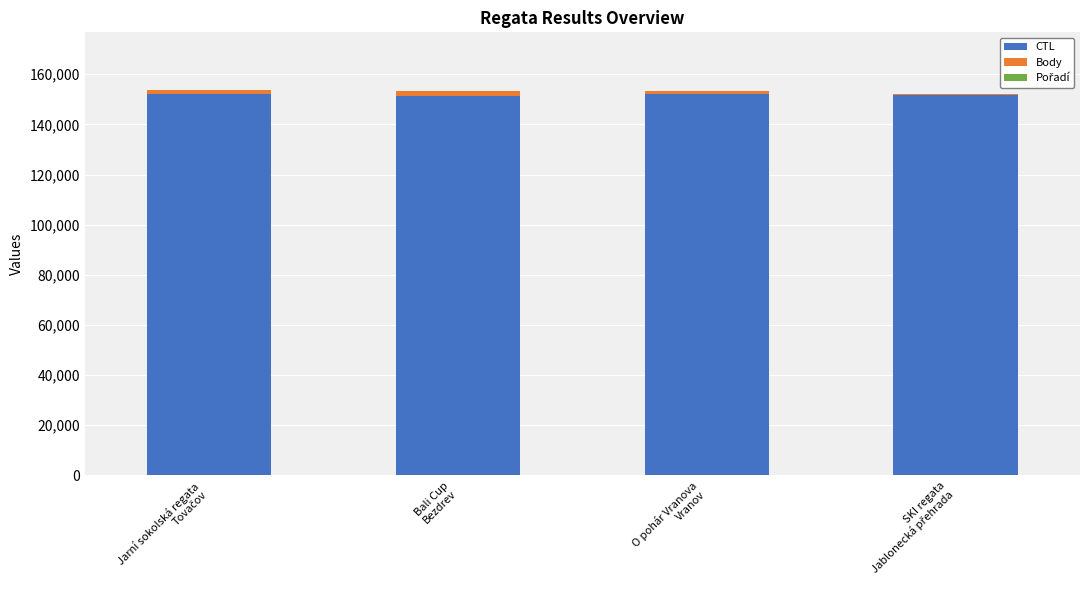

Are the bars horizontal?

No